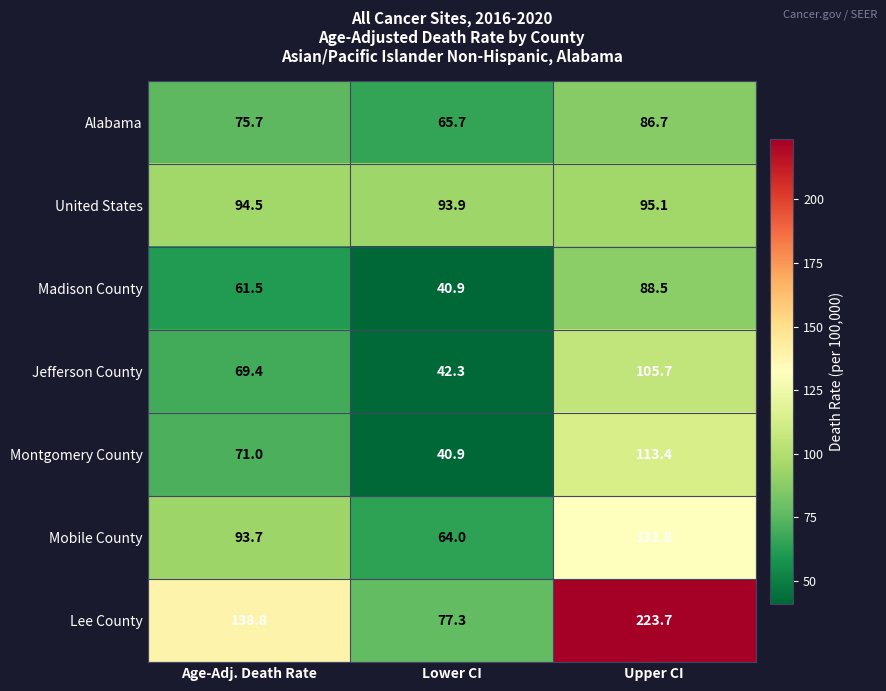

At which category is the sum across all series the highest?

Upper CI